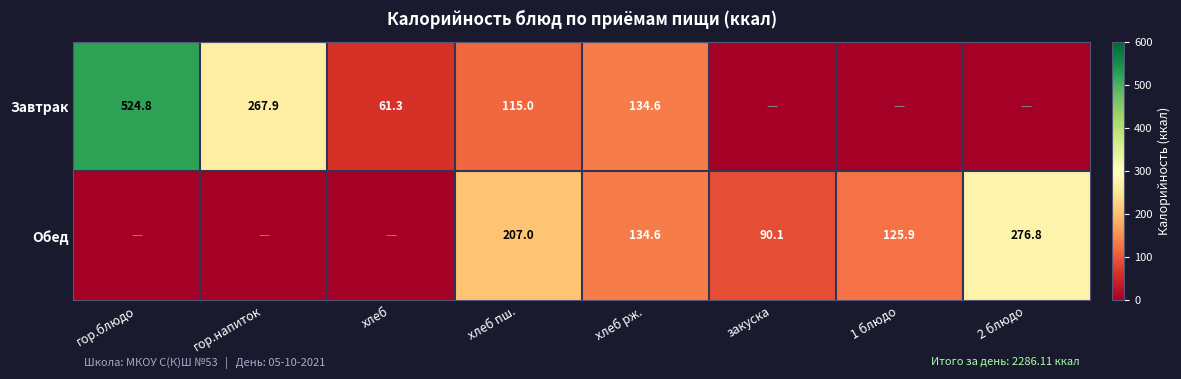

How many data points does each series have?

8